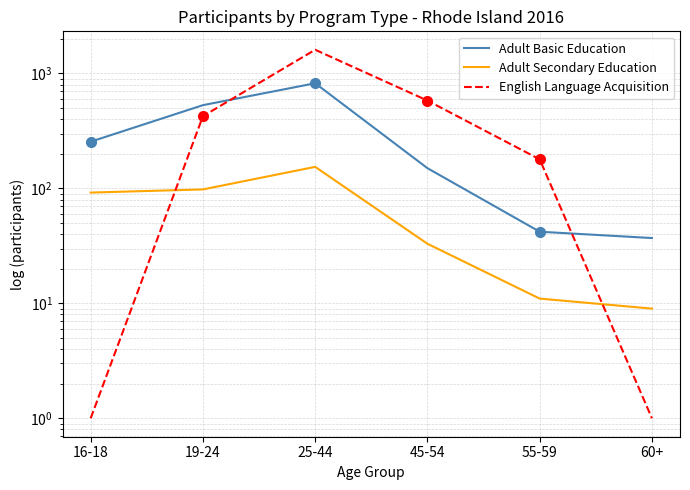

Which series has the largest range (max minus min)?

English Language Acquisition